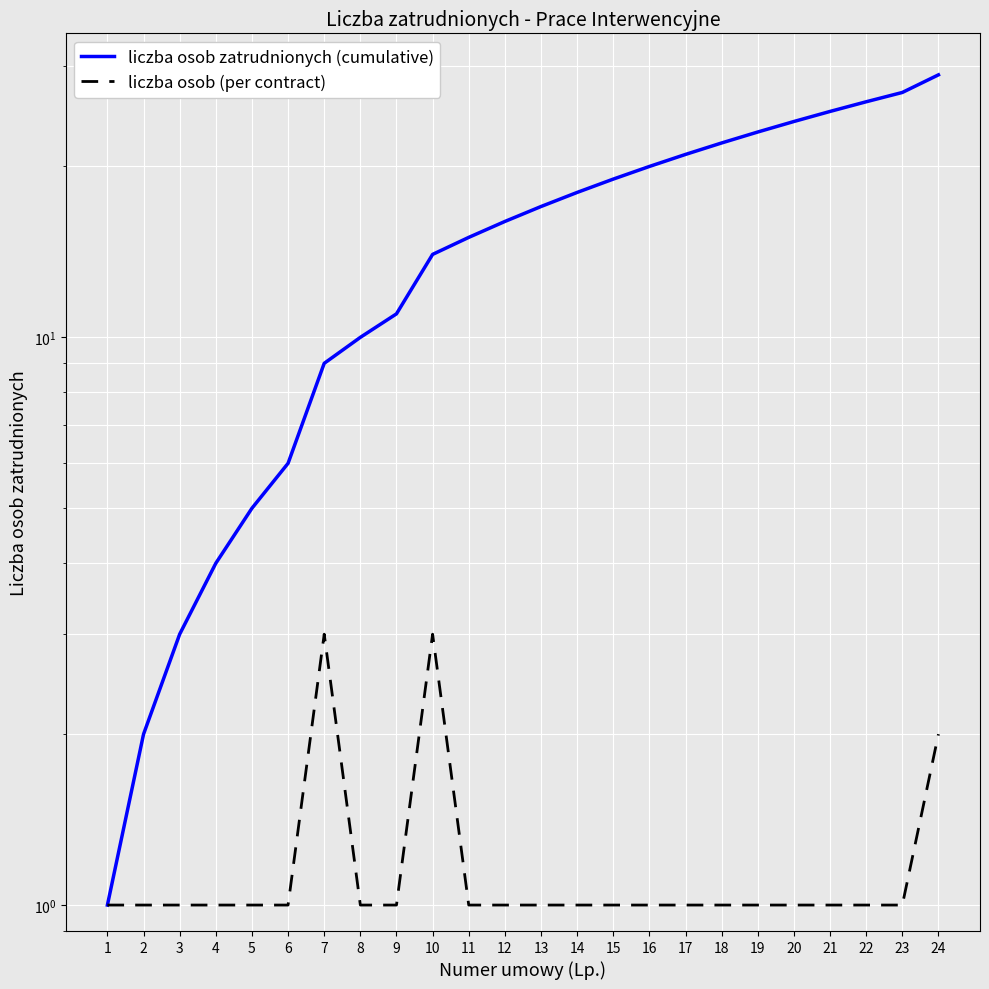

What is the value of the liczba osob zatrudnionych (cumulative) point at the 5th from the left?

5